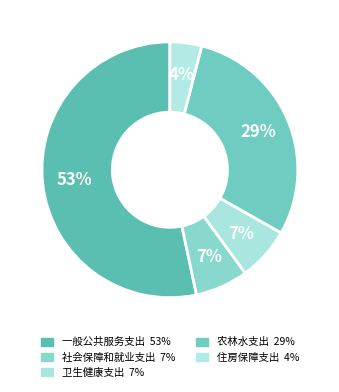

Do 农林水支出 and 住房保障支出 together represent more than half of the pie?

No